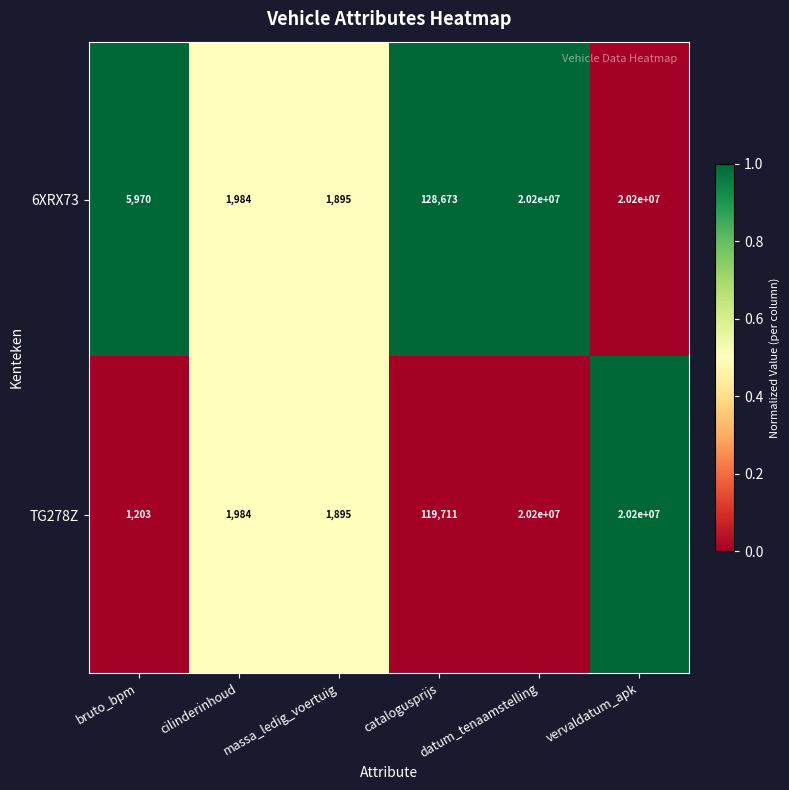

What is the total value across all series at vervaldatum_apk?

40400000